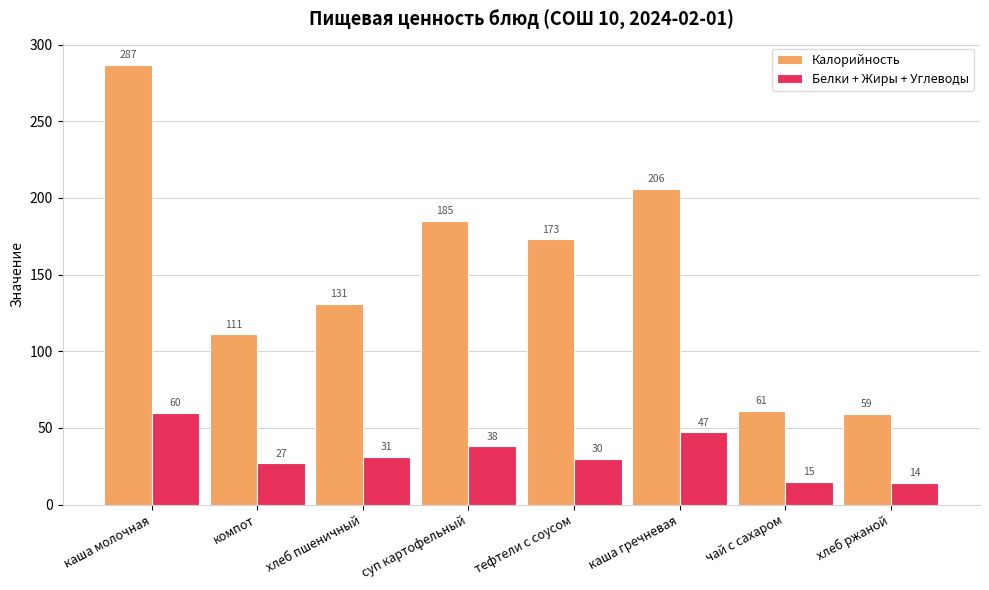

Reading left to right, list all the values displayed in this chart.

Калорийность: 287	111	131	185	173	206	61	59
Белки + Жиры + Углеводы: 60	27	31	38	30	47	15	14